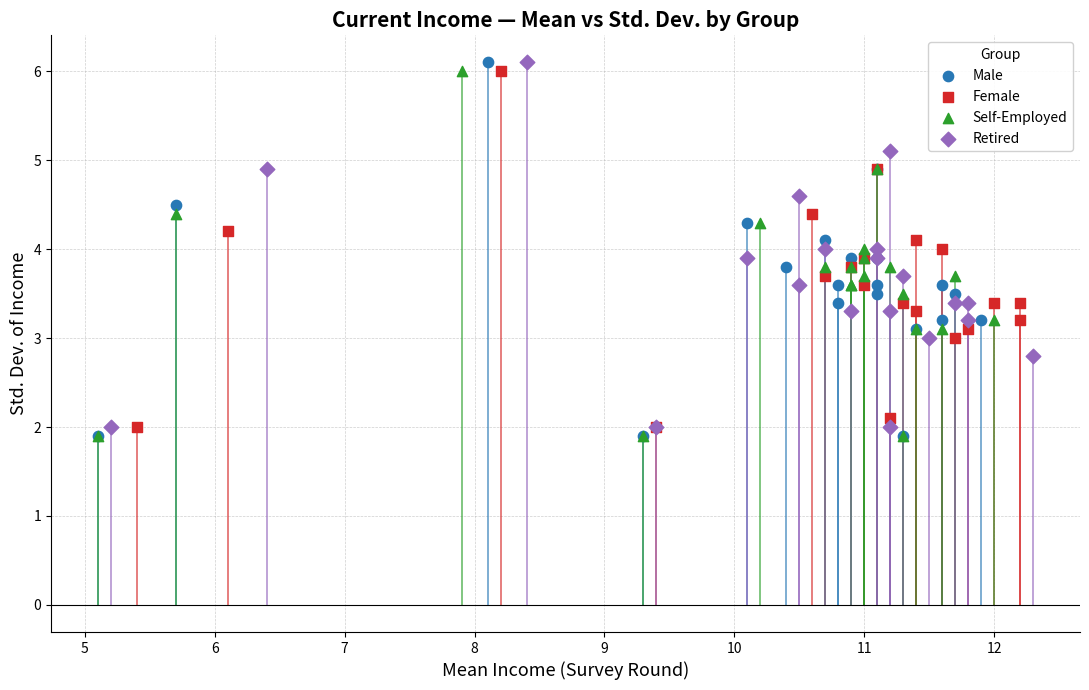

Which series has the widest spread of Y values?

Male